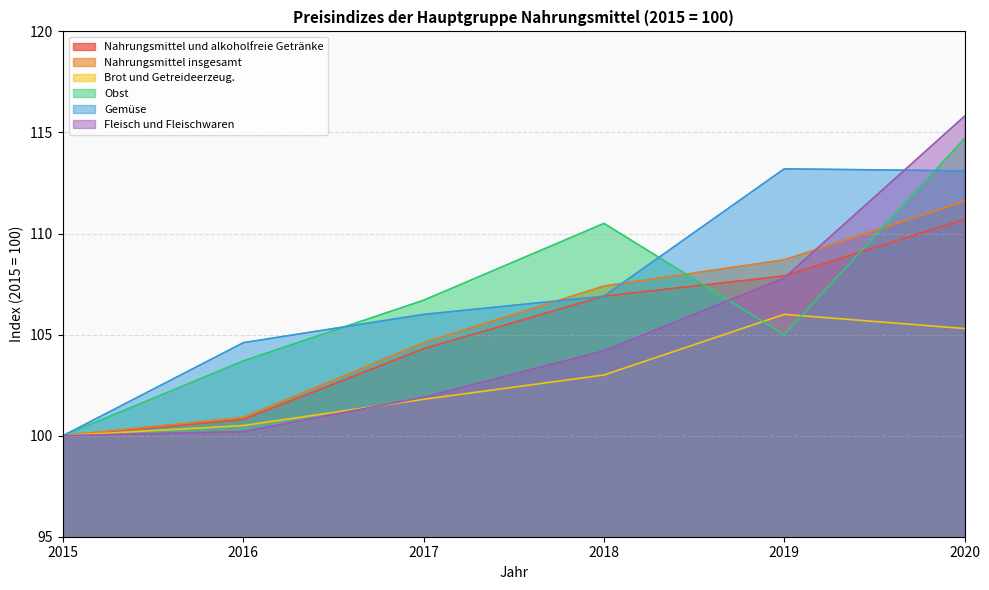

At which label does Fleisch und Fleischwaren reach its peak?

2020